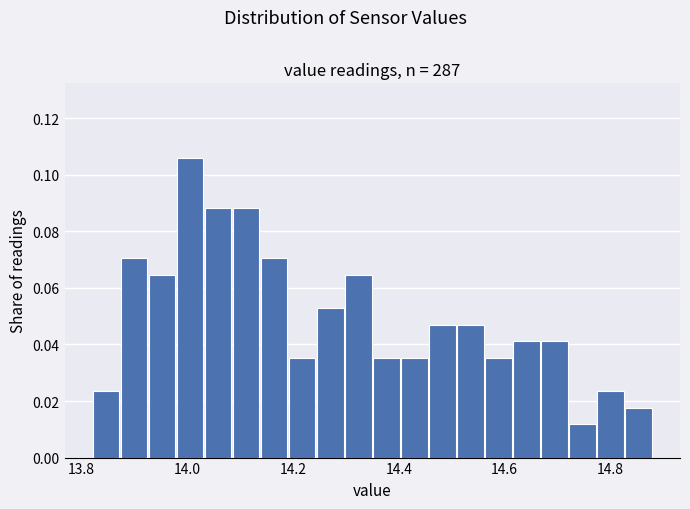

Around what value on the x-axis is the tallest bar? Give the approximate position of its centre, as read against the axis.

14.00